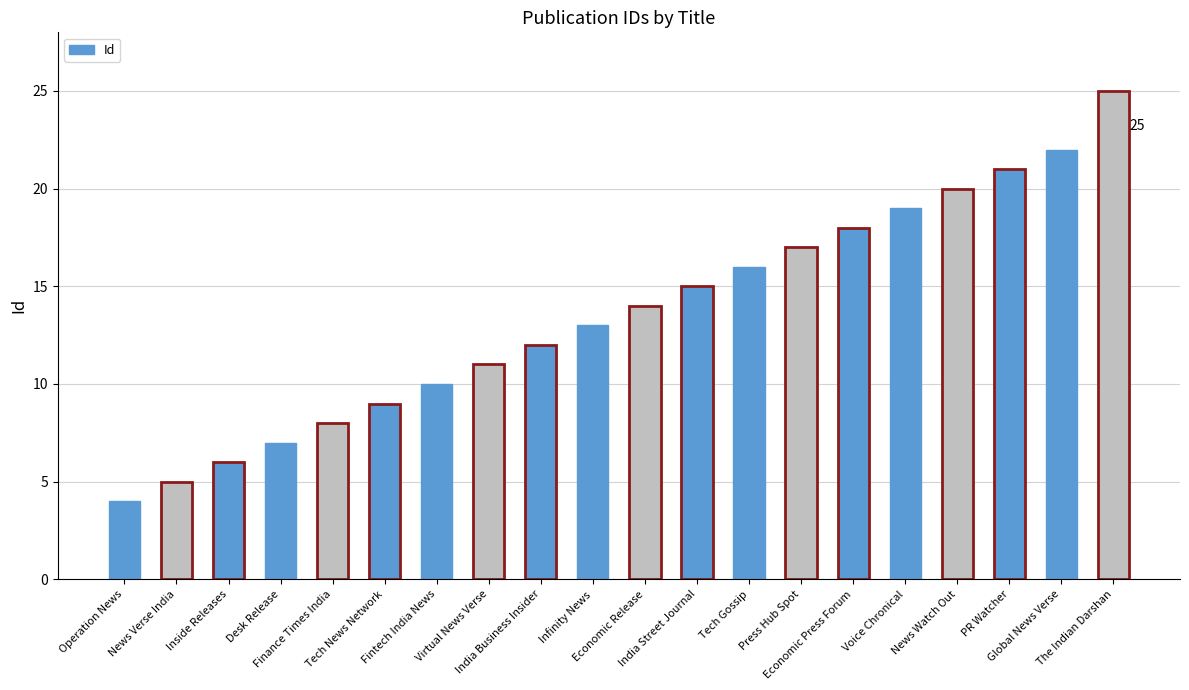

List the labels in order of value, largest first.

The Indian Darshan, Global News Verse, PR Watcher, News Watch Out, Voice Chronical, Economic Press Forum, Press Hub Spot, Tech Gossip, India Street Journal, Economic Release, Infinity News, India Business Insider, Virtual News Verse, Fintech India News, Tech News Network, Finance Times India, Desk Release, Inside Releases, News Verse India, Operation News